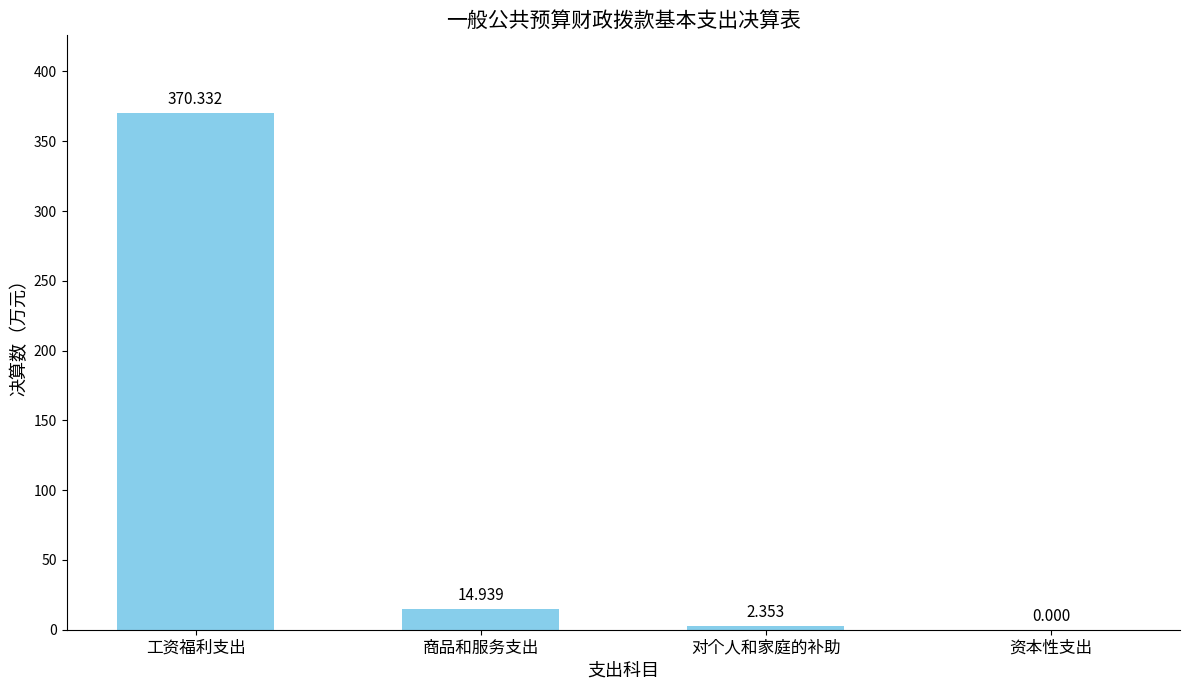

At which category does the chart reach its peak across all series?

工资福利支出